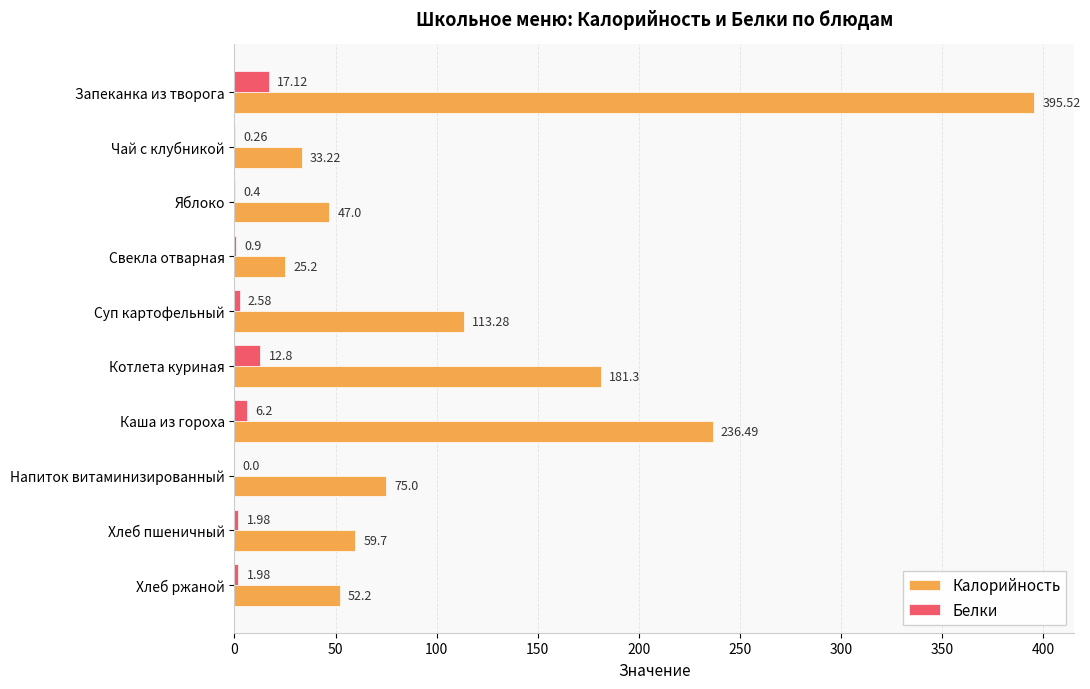

What is the sum of all Белки values?

44.2